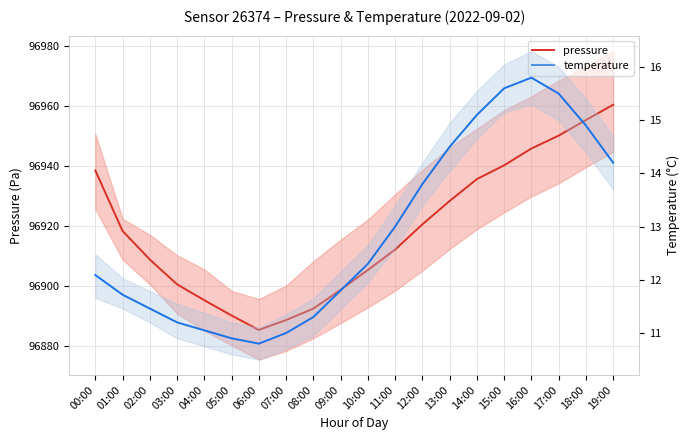

The temperature series shows 15.6 at 15:00. True or false?

True